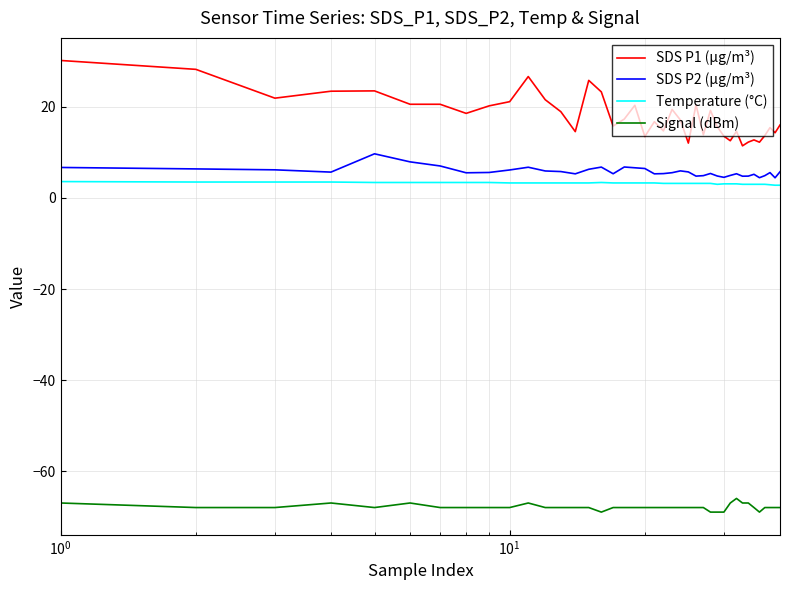

True or false: Signal (dBm) and Temperature (°C) intersect in this chart.

False